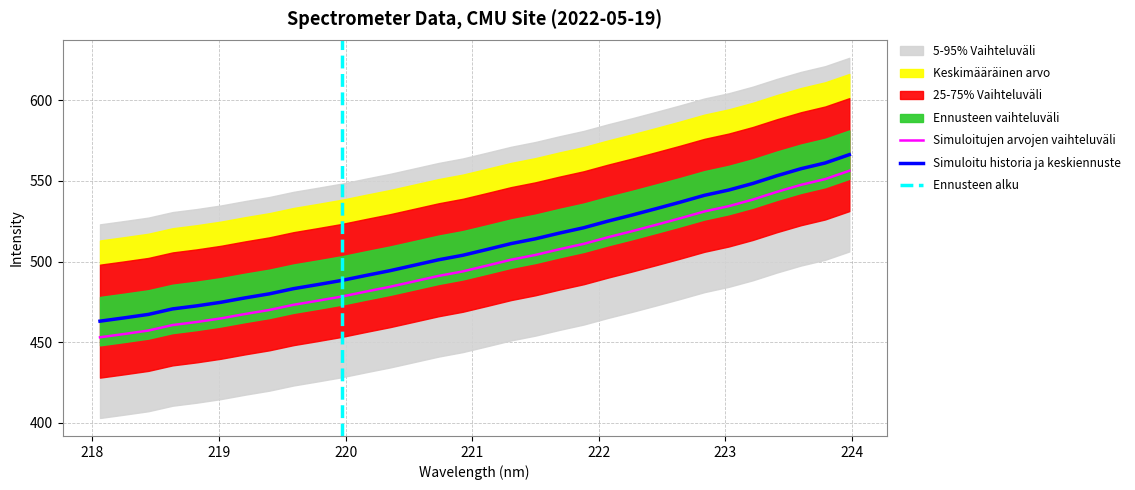

What is the maximum value for Simuloitujen arvojen vaihteluväli?

556.3